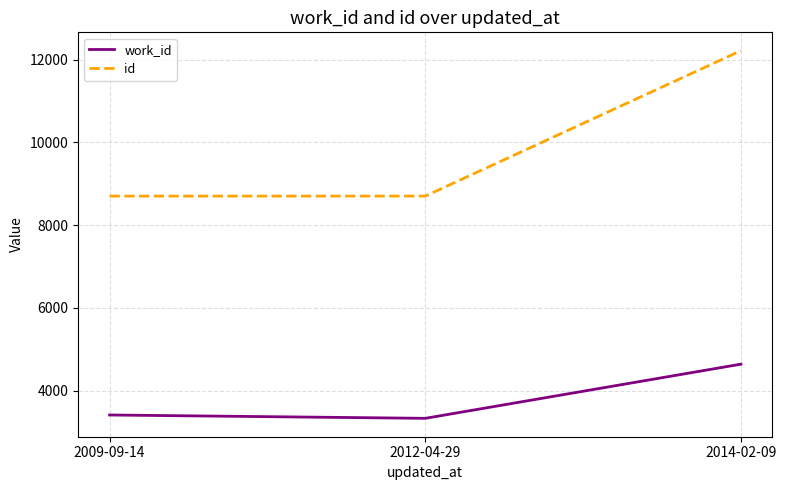

What is the maximum value shown in the chart?

12219